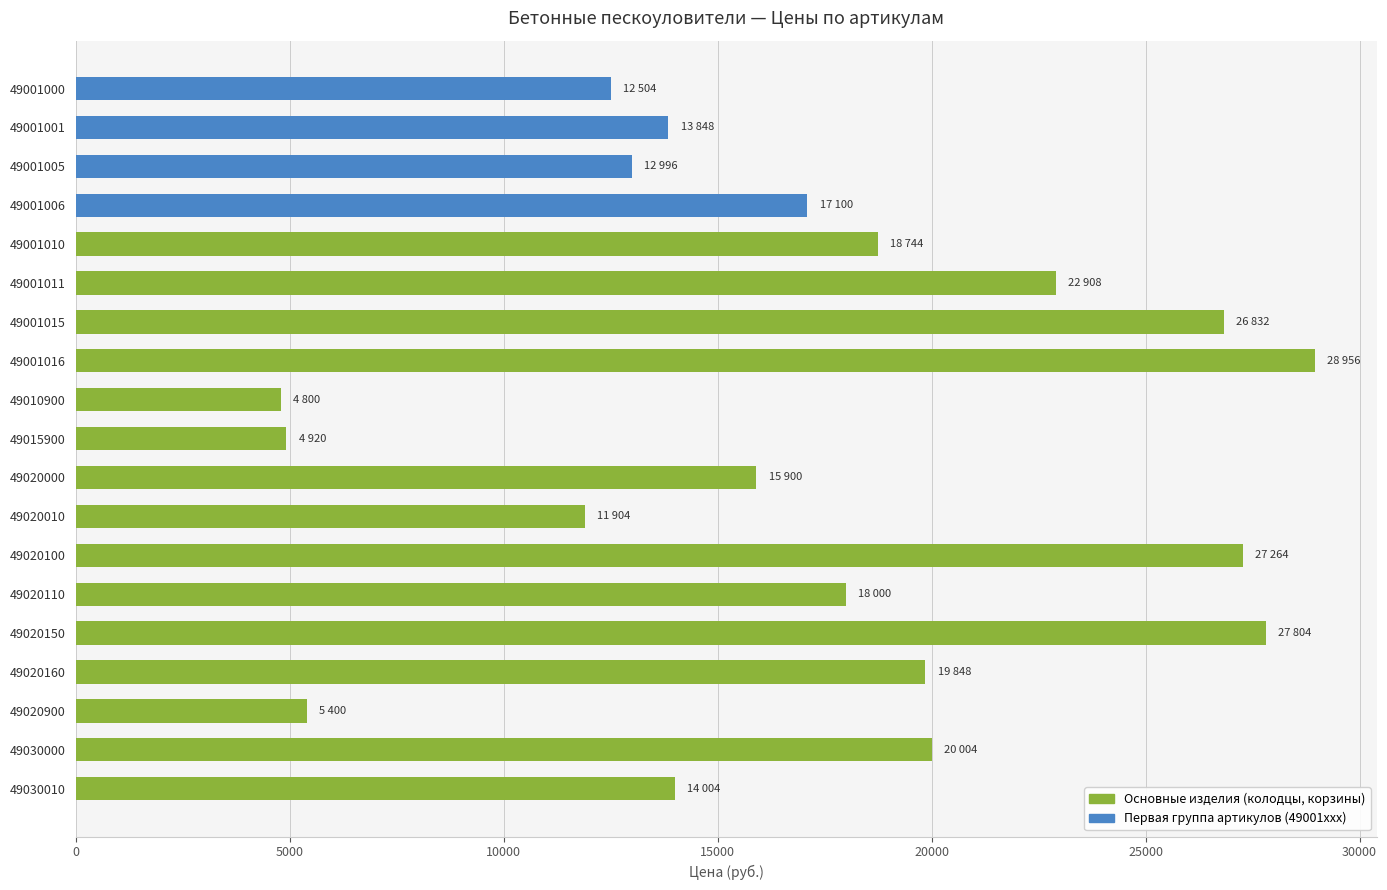

Which has a higher value, 49001010 or 49020100?

49020100